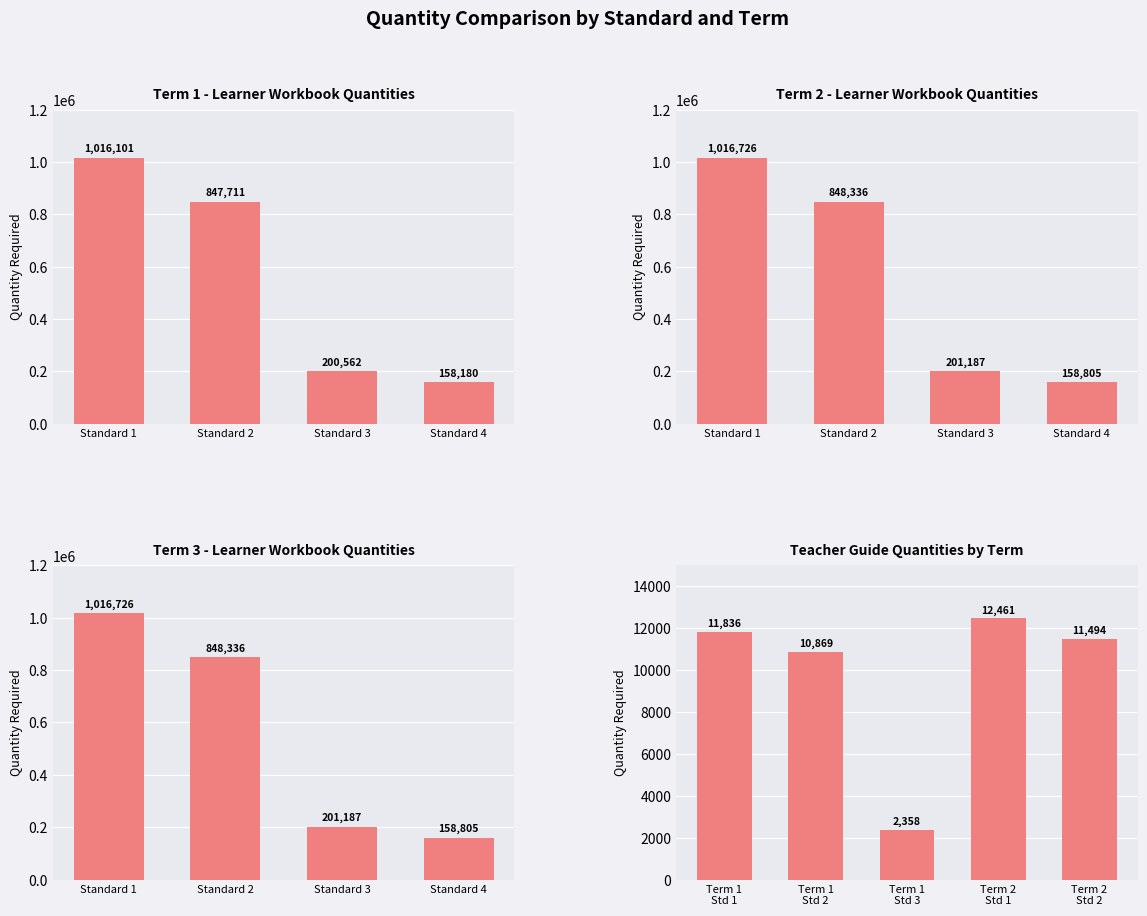

True or false: Learner Workbook (Term 3) has a value of 128497 at Standard 3.

False